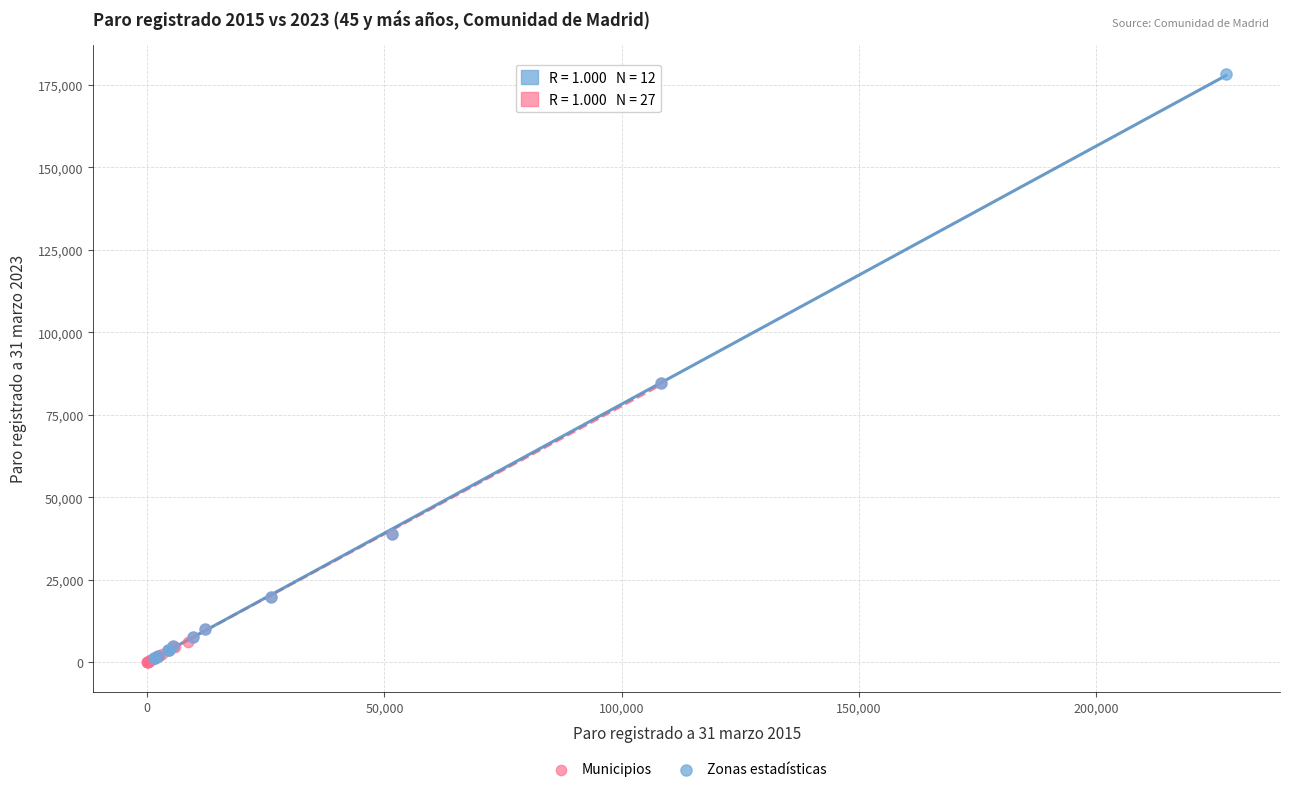

Which series reaches the maximum Y coordinate?

Zonas estadísticas